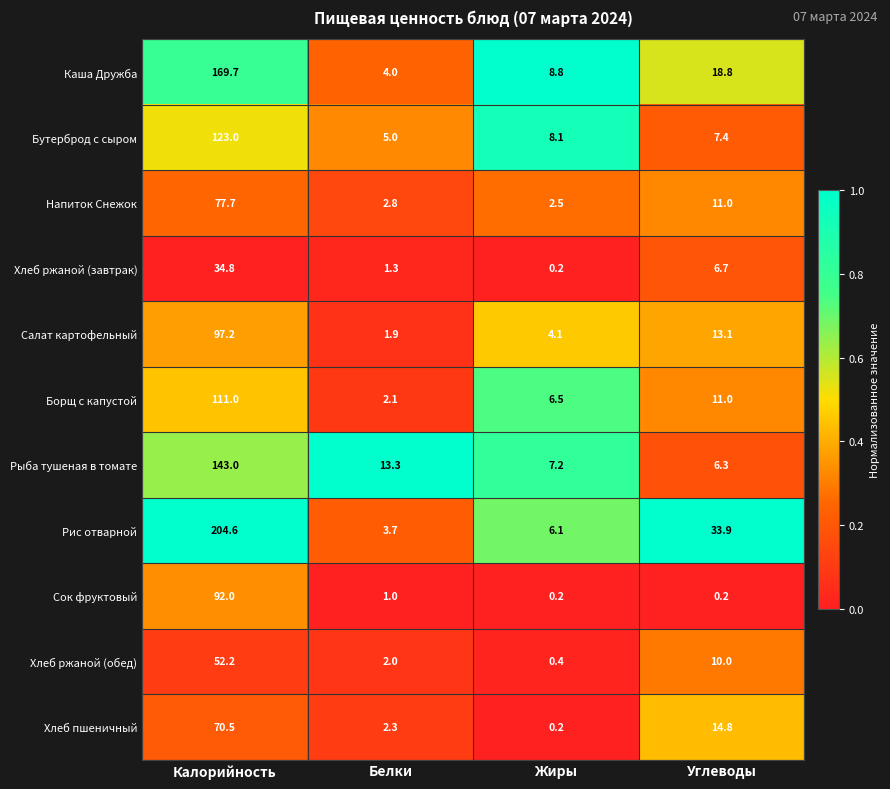

The value of Хлеб ржаной (завтрак) at Углеводы is 6.7. True or false?

True